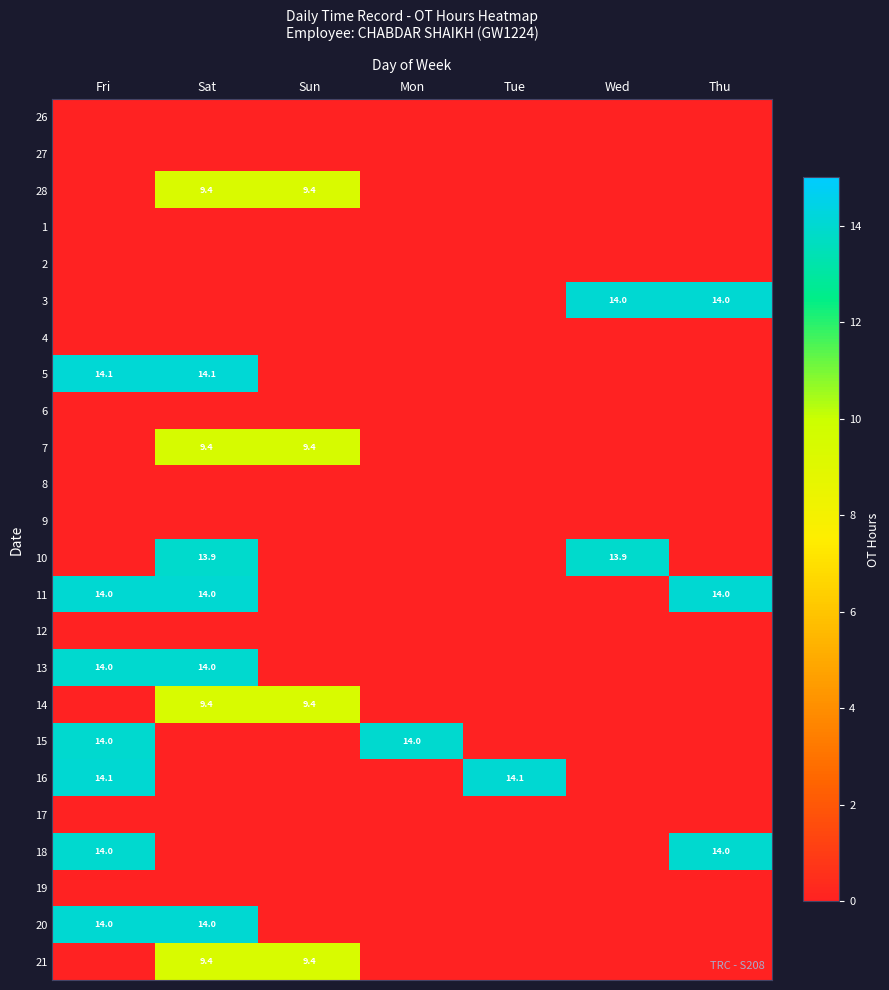

At which label is 12 closest to 0?

Fri